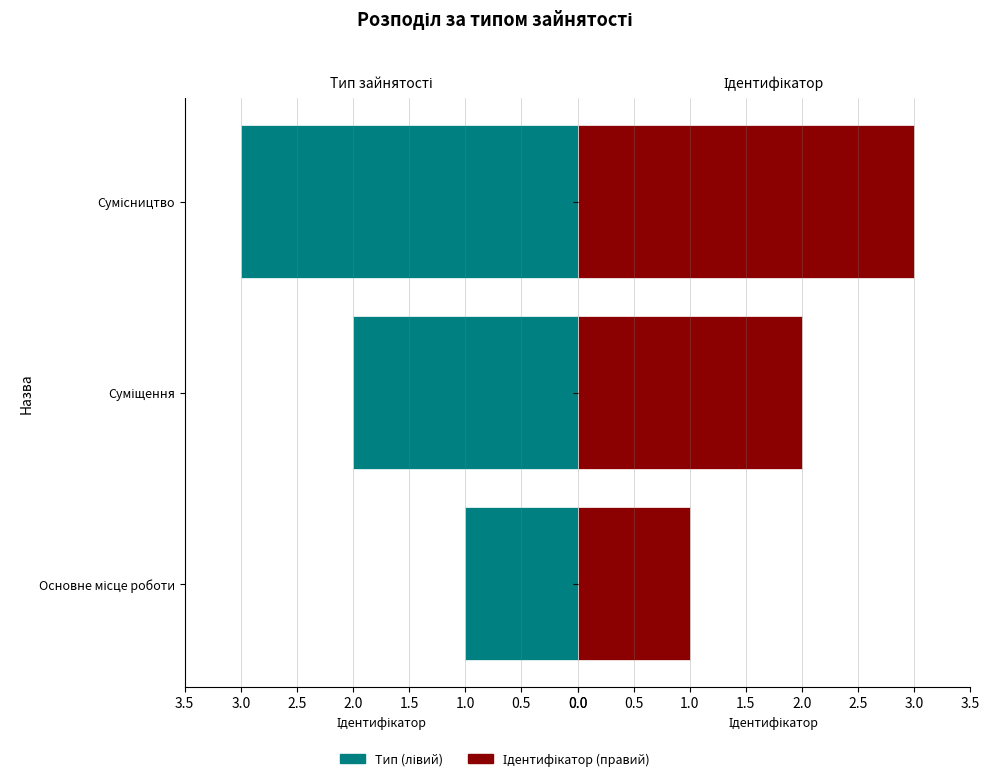

What is the value of the Основне місце роботи bar at the 3rd from the left?

3